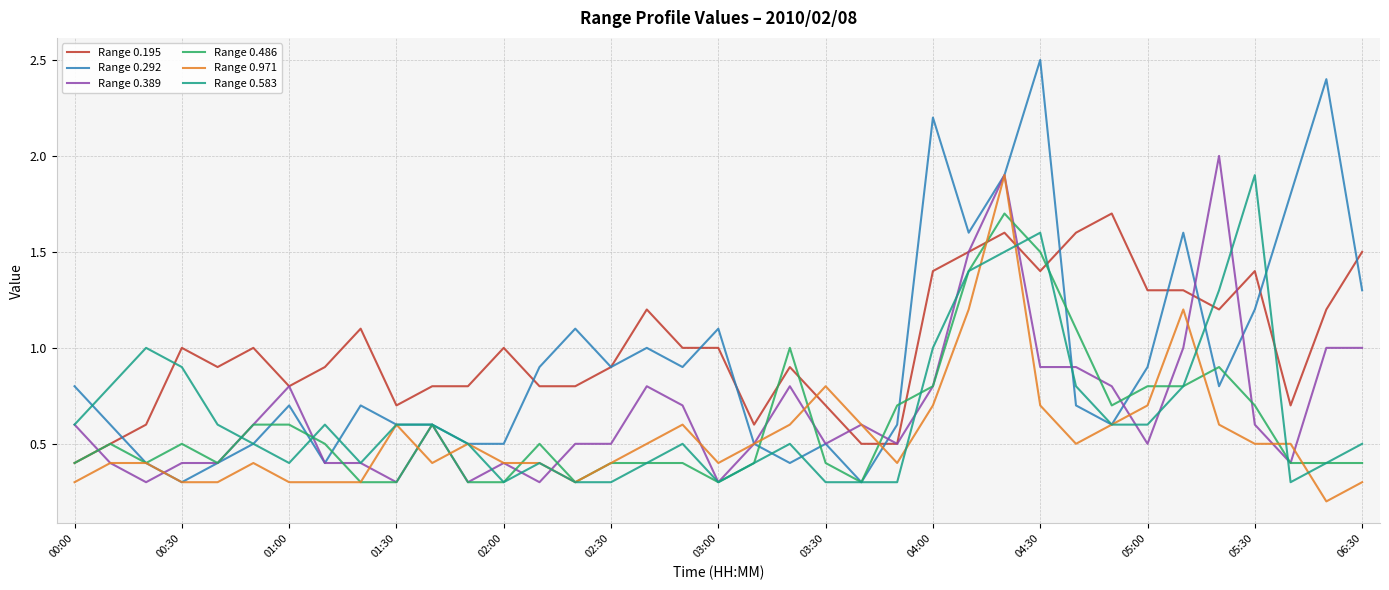

What is the highest value of the Range 0.486 series?

1.7